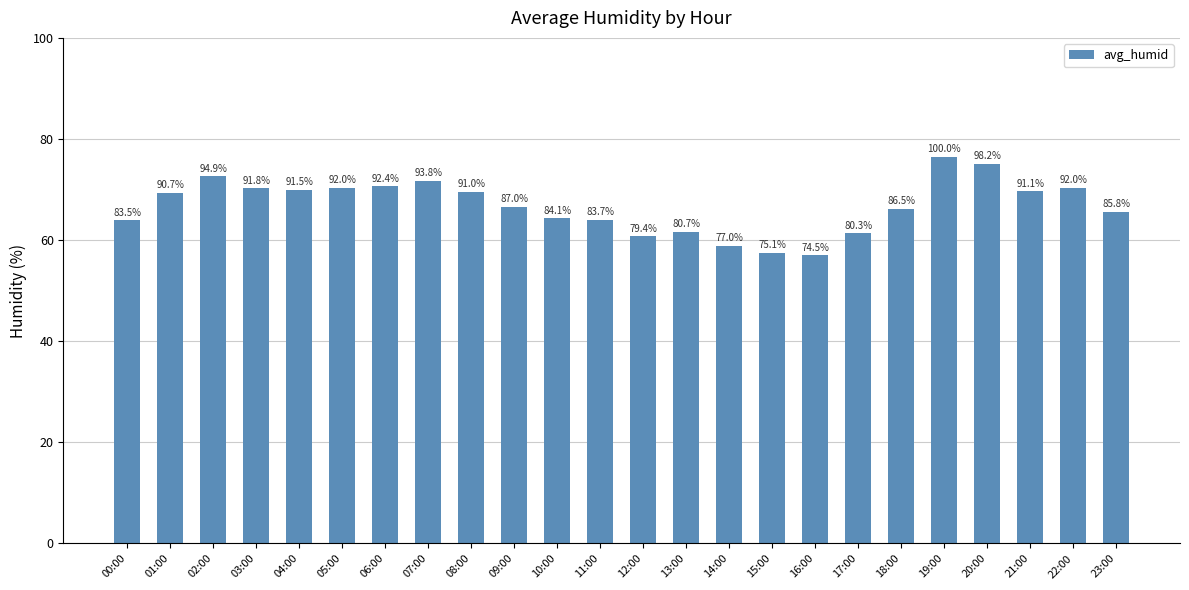

Where does the data first go above 69?

01:00